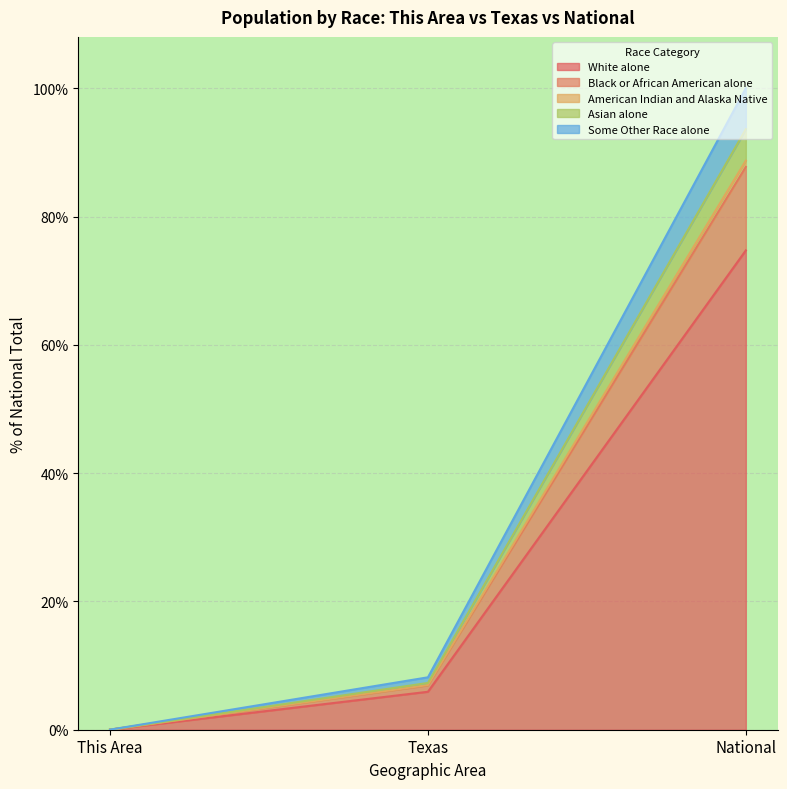

What is the sum of the White alone values at Texas and National?

80.6